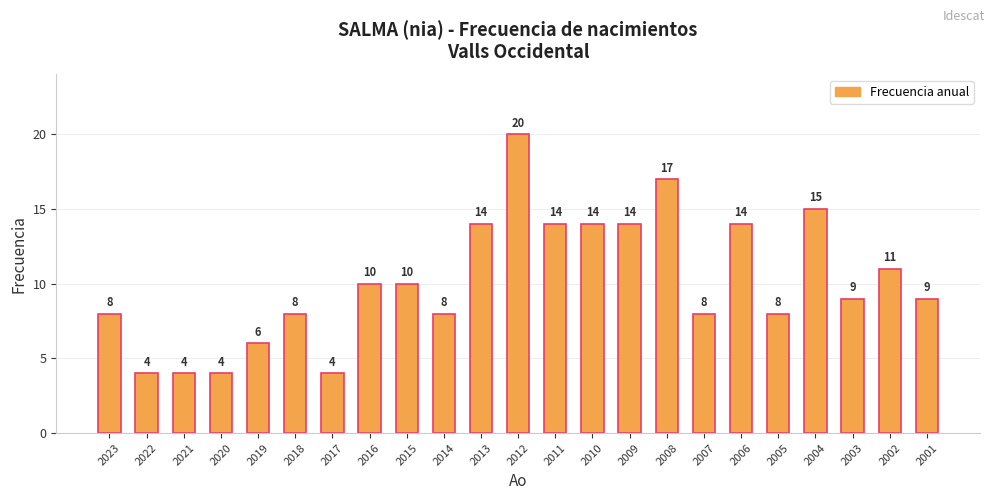

Reading right to left, transcribe all the data shown in this chart.

2001=9	2002=11	2003=9	2004=15	2005=8	2006=14	2007=8	2008=17	2009=14	2010=14	2011=14	2012=20	2013=14	2014=8	2015=10	2016=10	2017=4	2018=8	2019=6	2020=4	2021=4	2022=4	2023=8